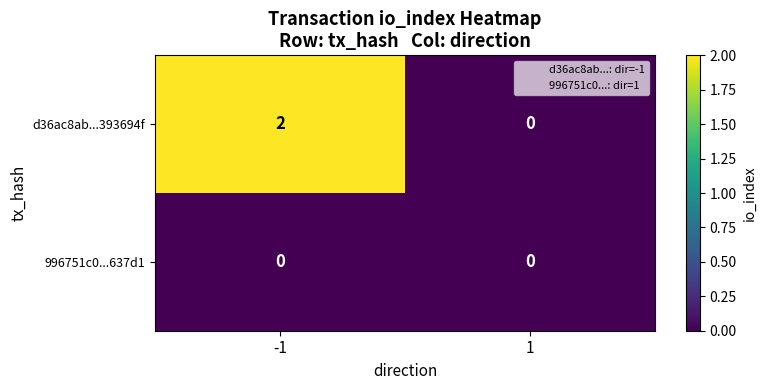

Which series has the largest total across all categories?

d36ac8ab...393694f